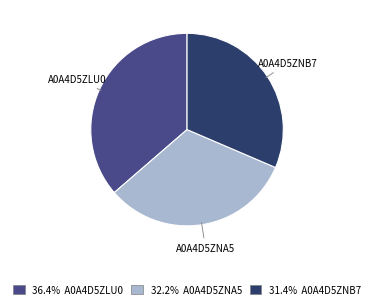

Does any single category account for the majority?

No